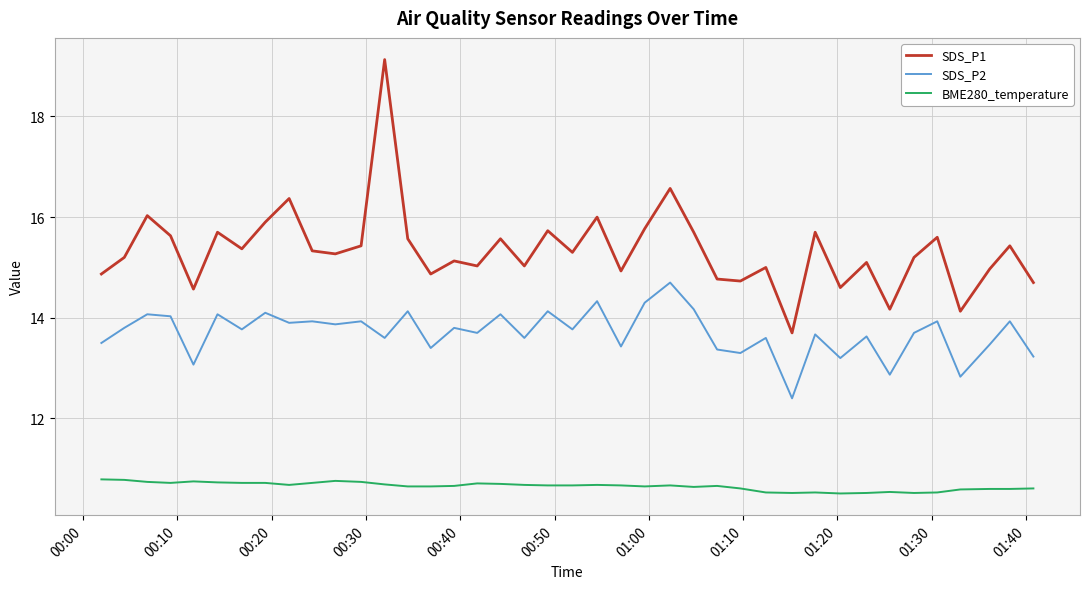

True or false: BME280_temperature and SDS_P1 cross at least once.

False